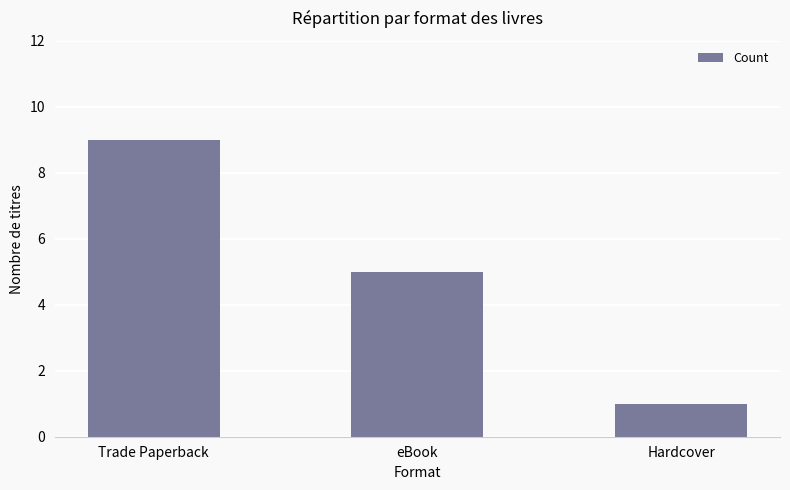

Reading left to right, extract all data points from this chart.

Trade Paperback=9	eBook=5	Hardcover=1